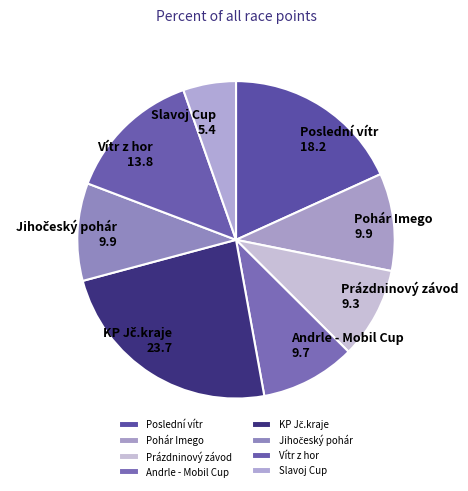

Is there a majority slice in this chart?

No